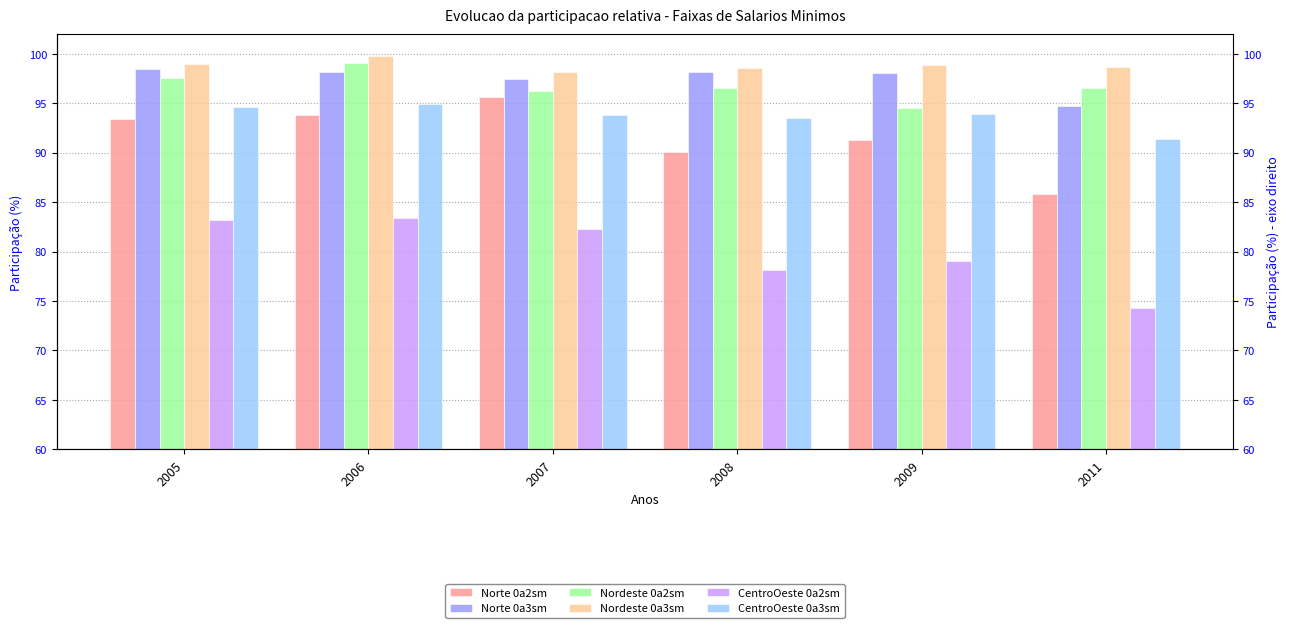

What is the sum of all Norte 0a3sm values?

585.0